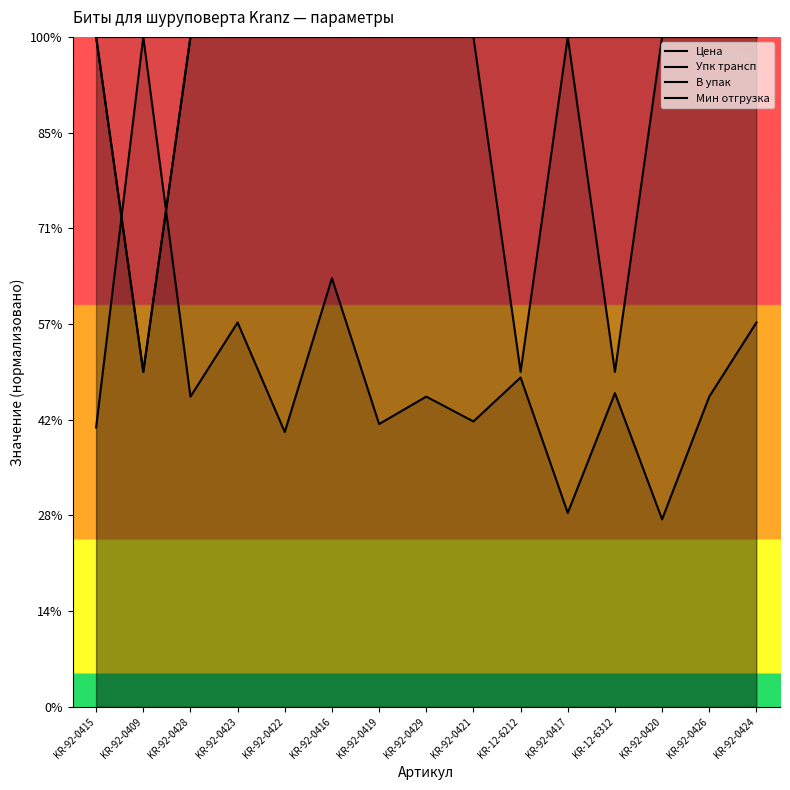

What is the maximum value for Цена?

1400.0